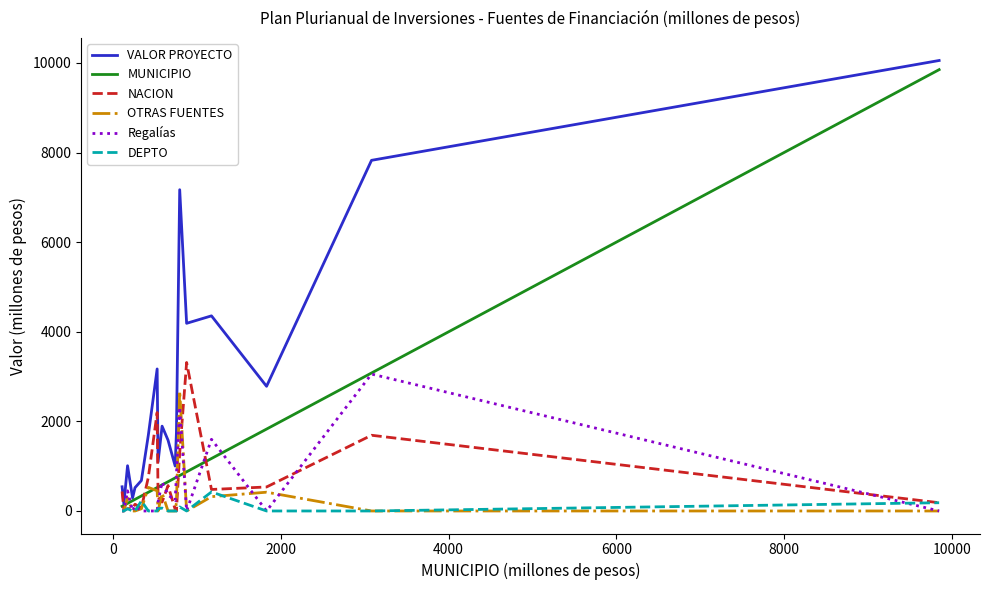

Which series has the largest total across all categories?

VALOR PROYECTO